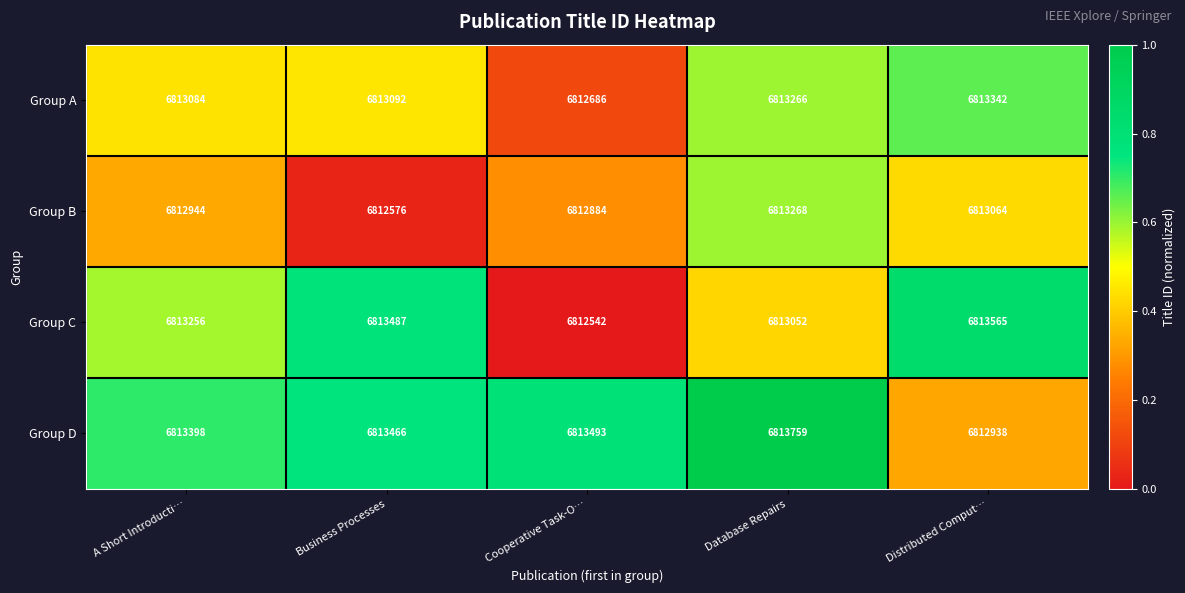

At which category does the chart reach its peak across all series?

Database Repairs